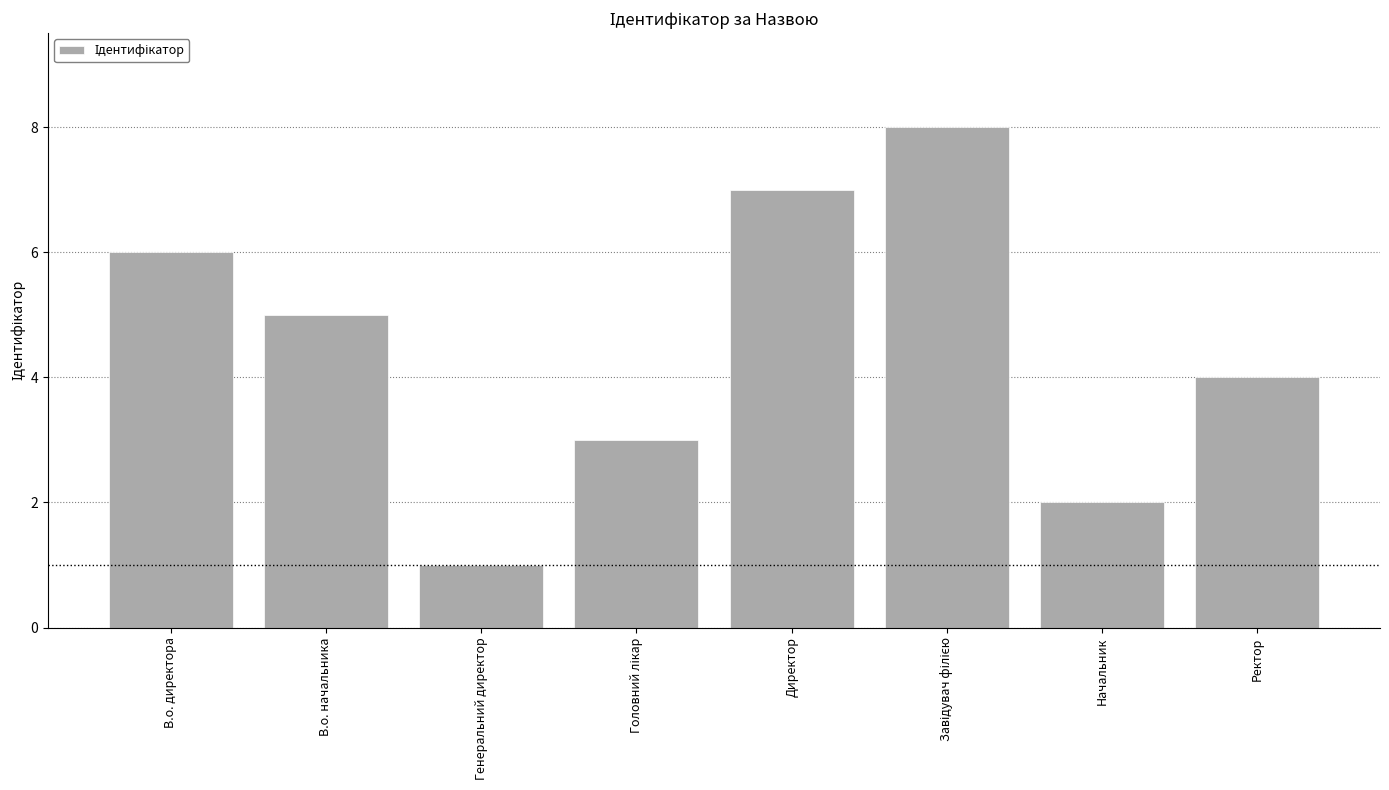

What is the difference between the second highest and second lowest values?

5